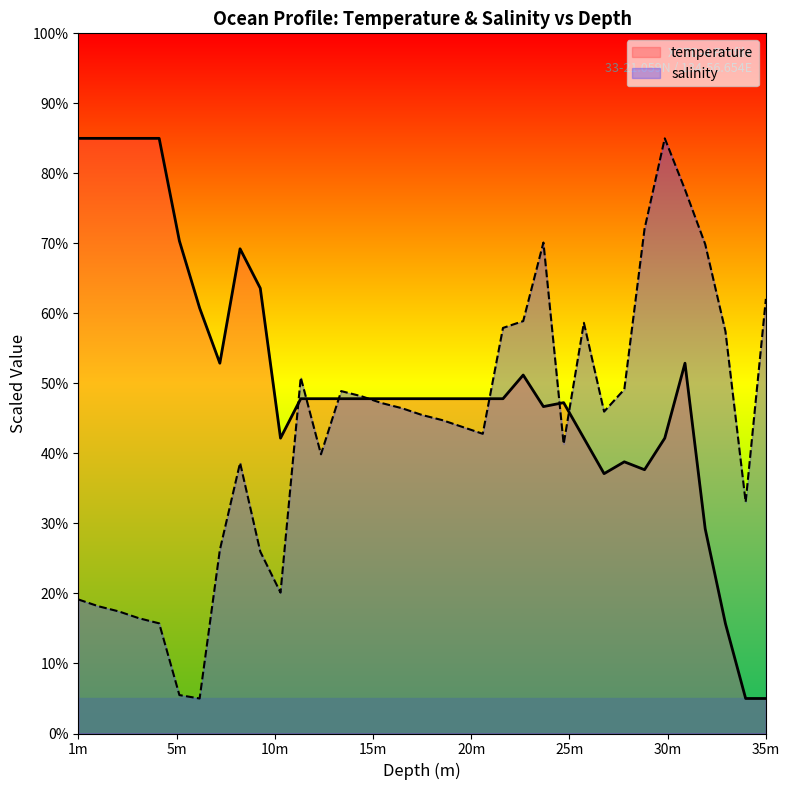

What is the lowest value of the salinity series?

5.0